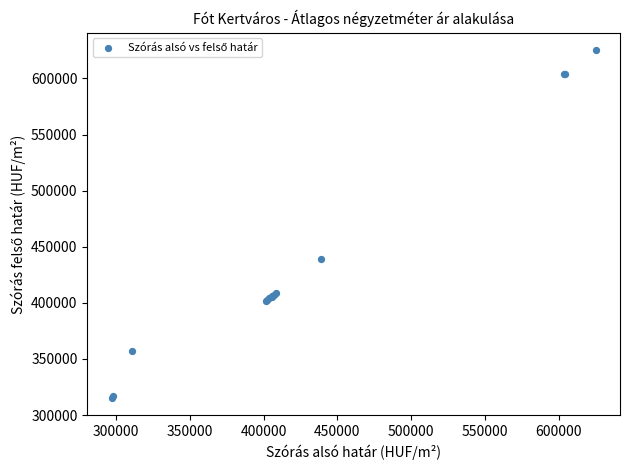

What Y value in the scatter plot is closest to 470294?

438743